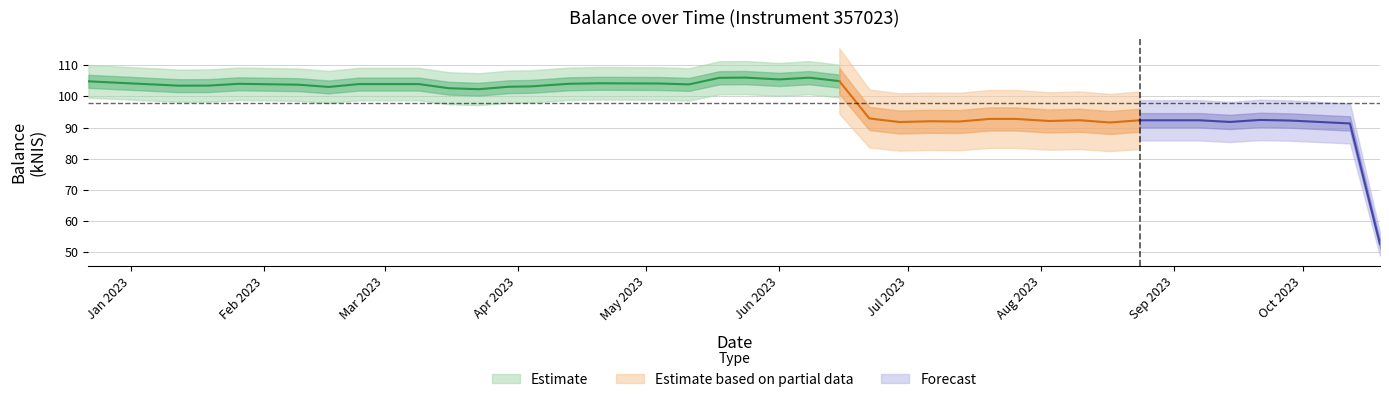

How many interior local valleys (lower than both neighbors) does the data have?

10